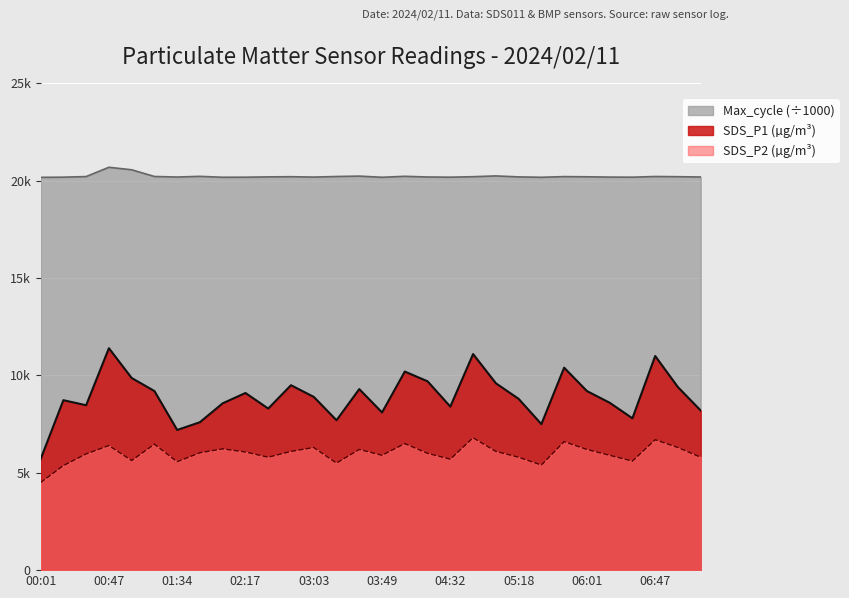

What is the value of the SDS_P1 point at the 8th from the left?

7.6